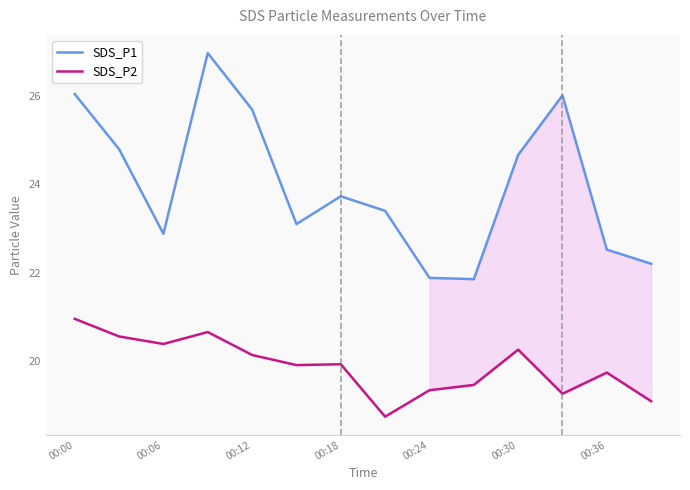

Rank the series by their average value, from highest to lowest.

SDS_P1, SDS_P2